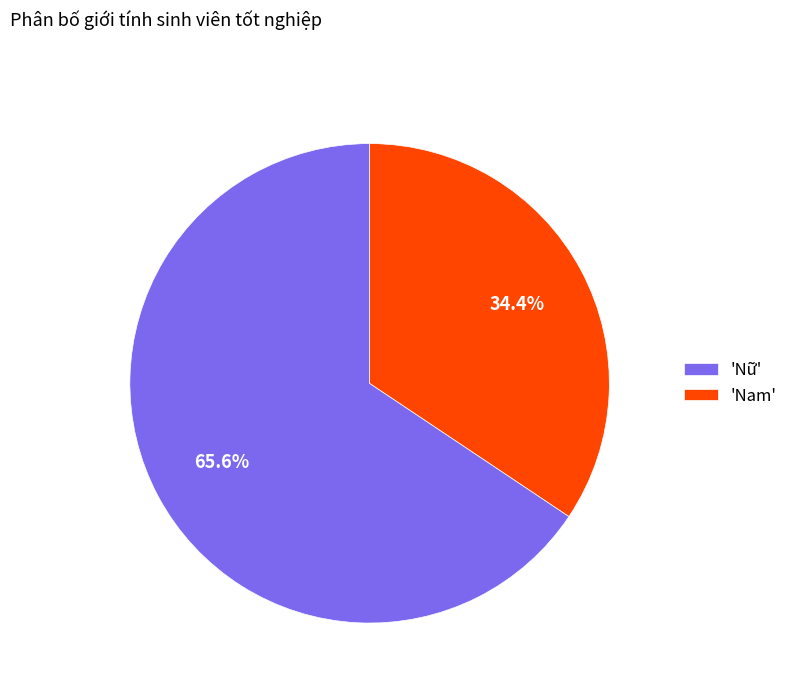

Which slice is the largest?

'Nữ'